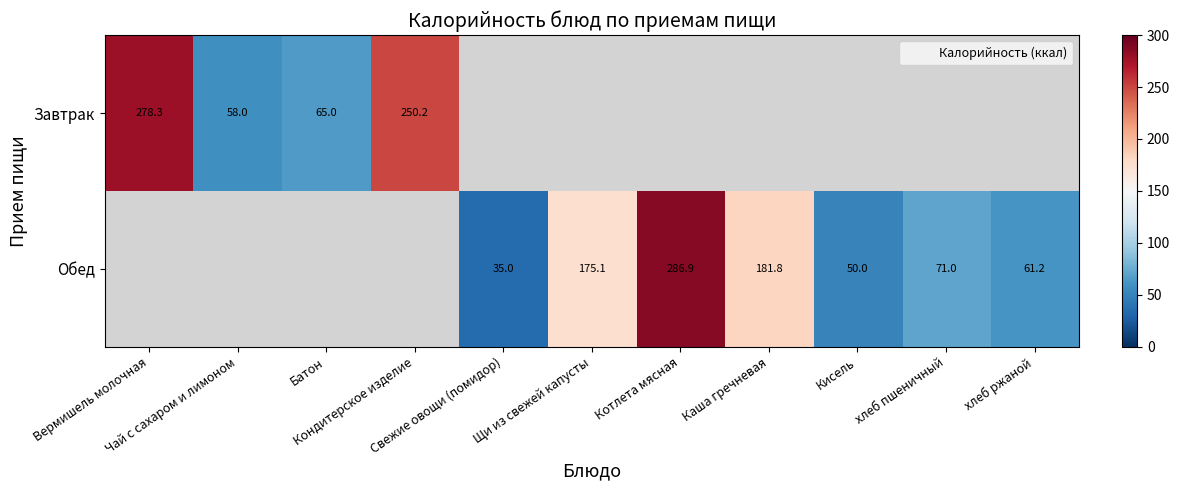

Rank the series by their average value, from lowest to highest.

Завтрак, Обед